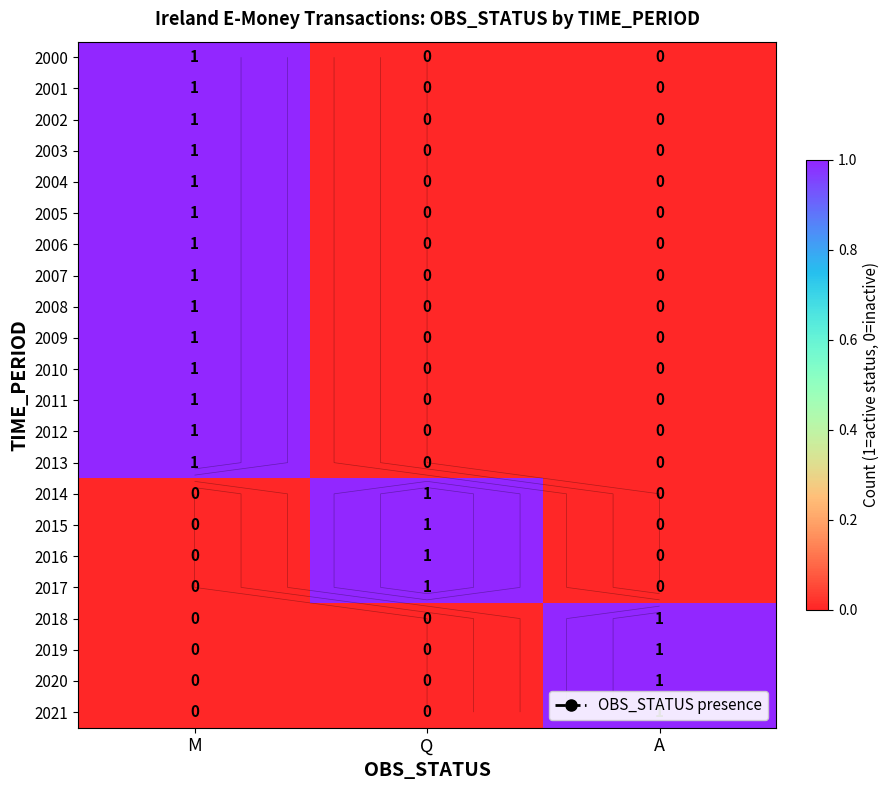

What is the sum of all 2020 values?

1